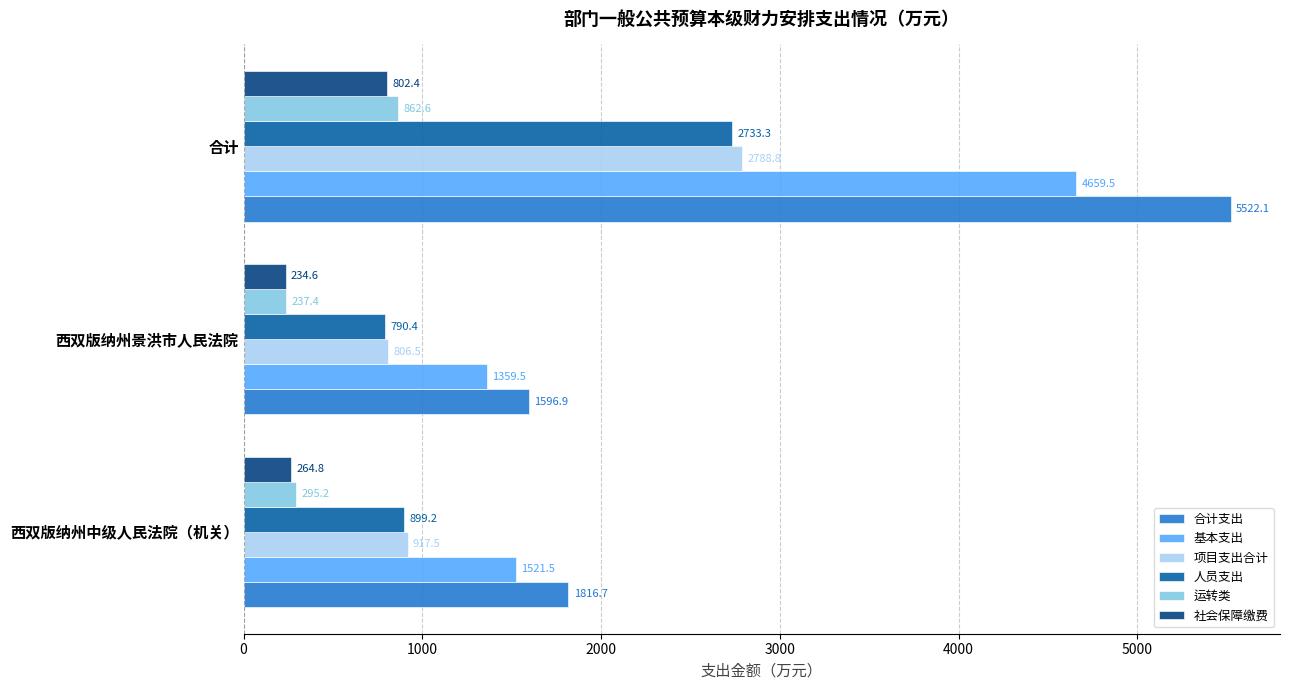

Is the value of 人员支出 at 西双版纳州中级人民法院（机关） greater than the value of 运转类 at 西双版纳州景洪市人民法院?

Yes